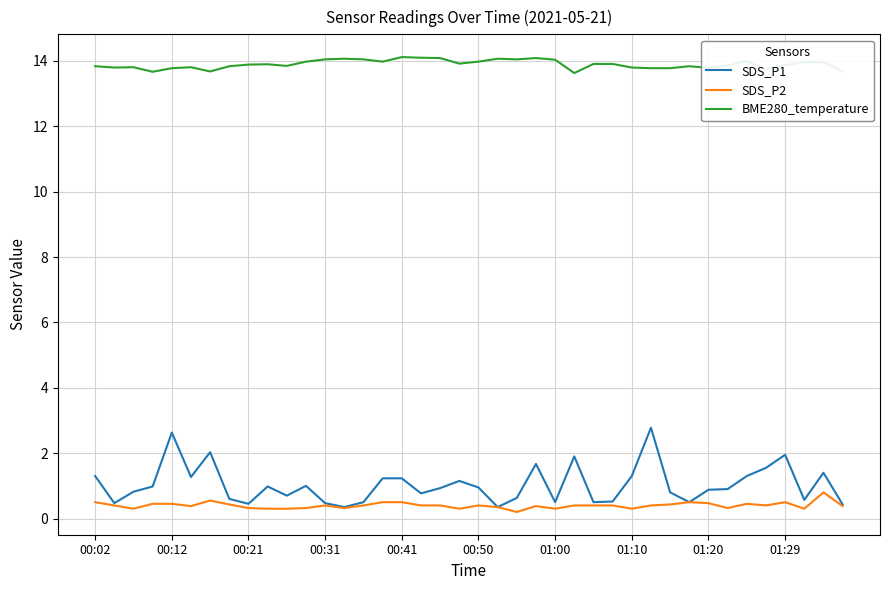

True or false: SDS_P2 and BME280_temperature intersect in this chart.

False